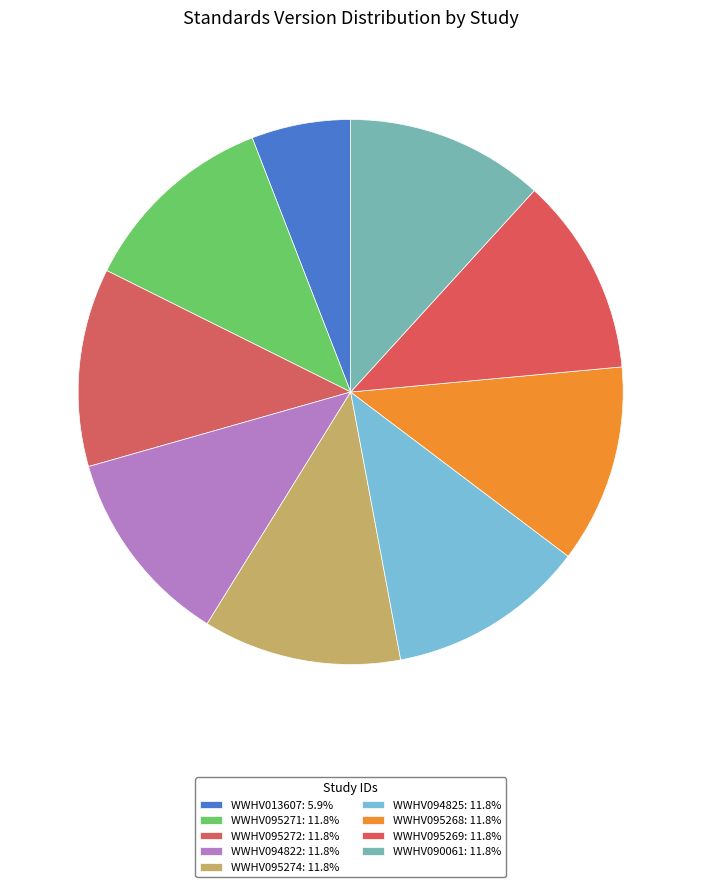

To the nearest percent, what is the combined percentage of WWHV095269 and WWHV094825?

24%